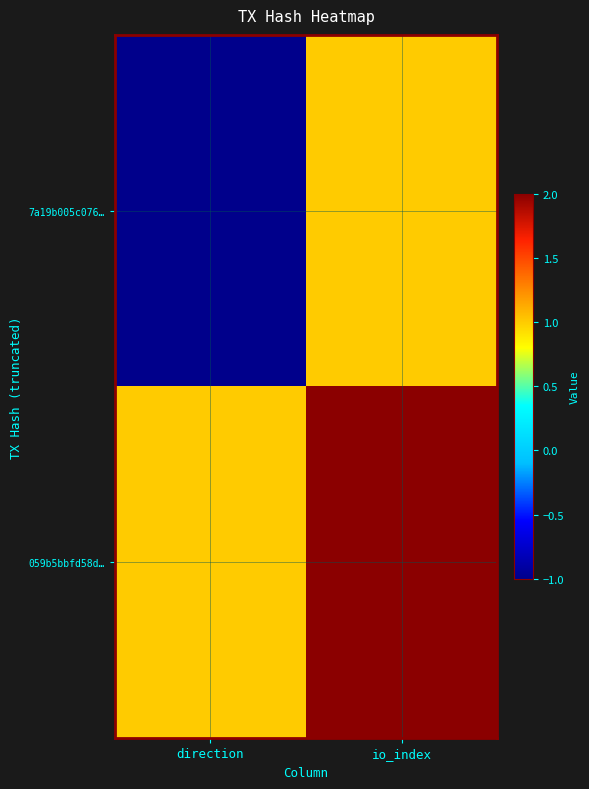

List the series in order of their overall mean, highest first.

059b5bbfd58d…, 7a19b005c076…